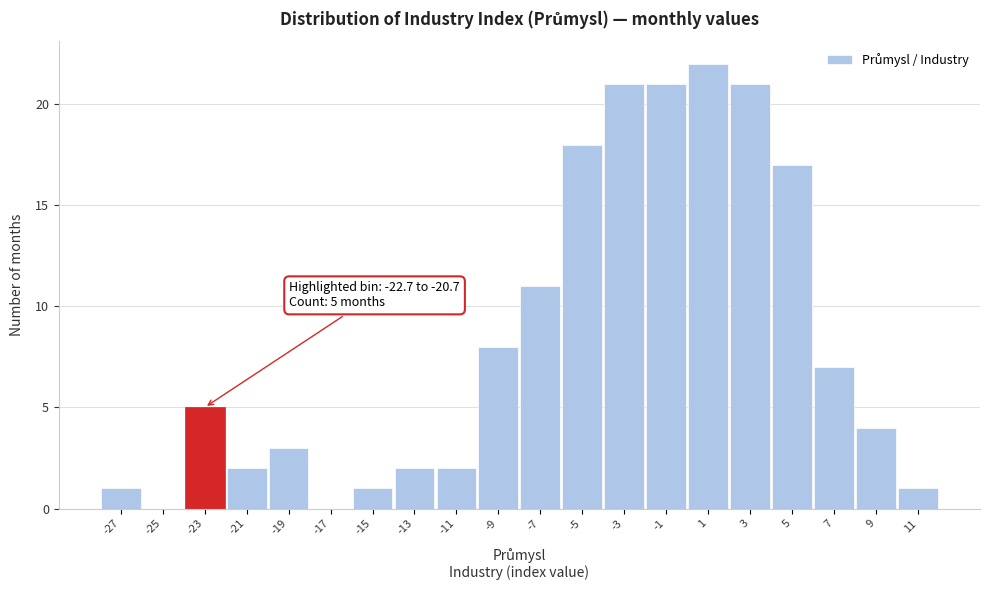

Reading right to left, what are all the values shown in this chart?

11=1	9=4	7=7	5=17	3=21	1=22	-1=21	-3=21	-5=18	-7=11	-9=8	-11=2	-13=2	-15=1	-17=0	-19=3	-21=2	-23=5	-25=0	-27=1